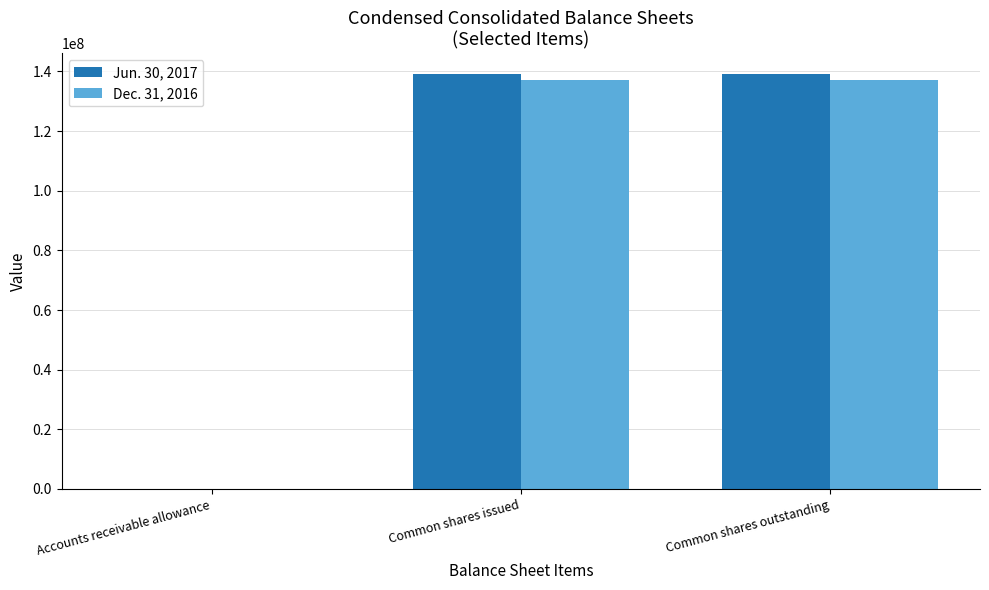

What is the spread (max minus min) of values at Common shares outstanding?

1879875